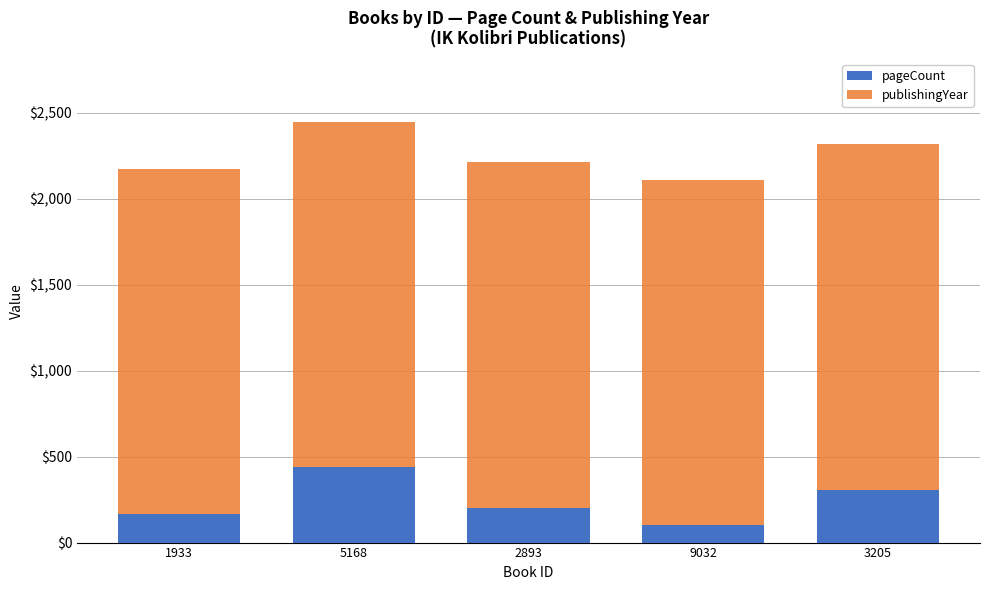

How many distinct data groups are displayed?

2